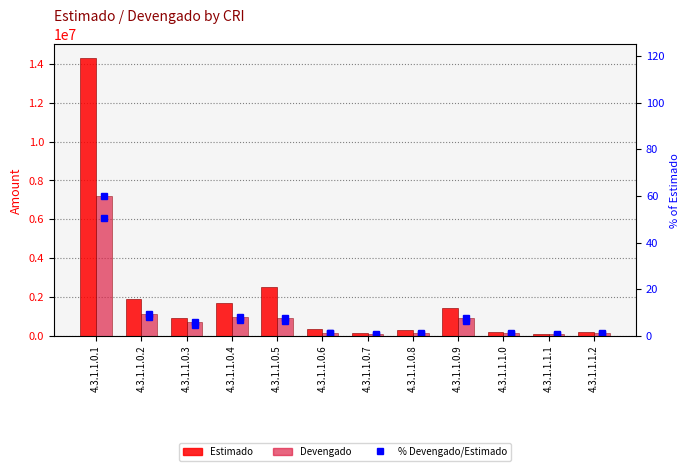

Rank the series at 4.3.1.1.0.2 from highest to lowest value.

Estimado, Devengado, % of Estimado